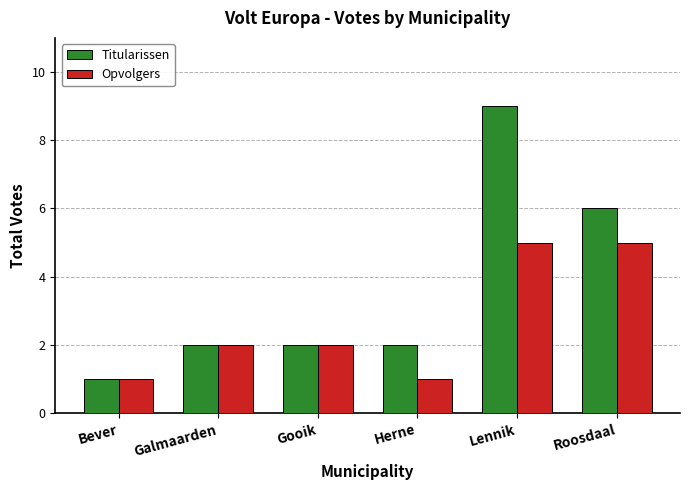

Rank the series by their maximum value, from lowest to highest.

Opvolgers, Titularissen